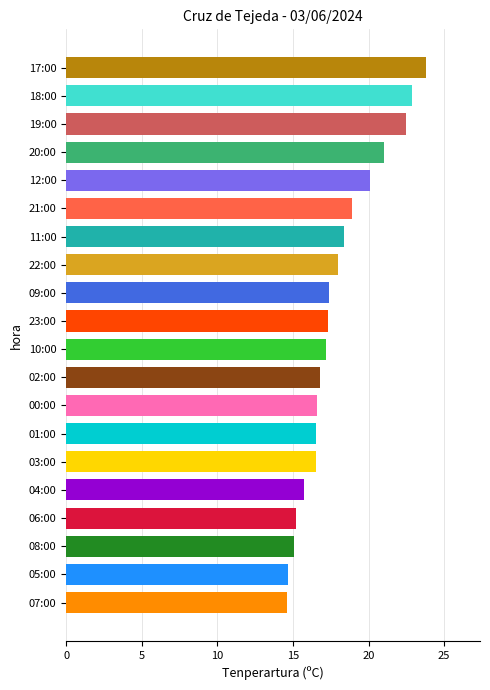

True or false: the data shows 22.5 at 19:00.

True